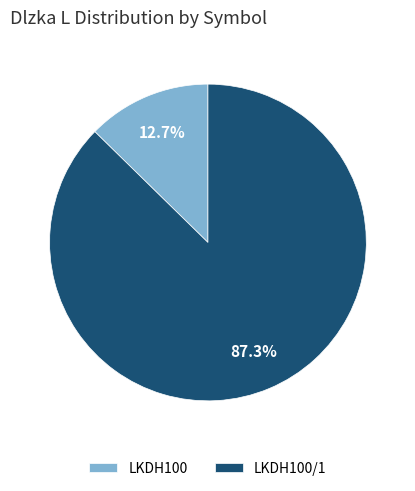

What percentage do LKDH100 and LKDH100/1 together represent?

100.0%